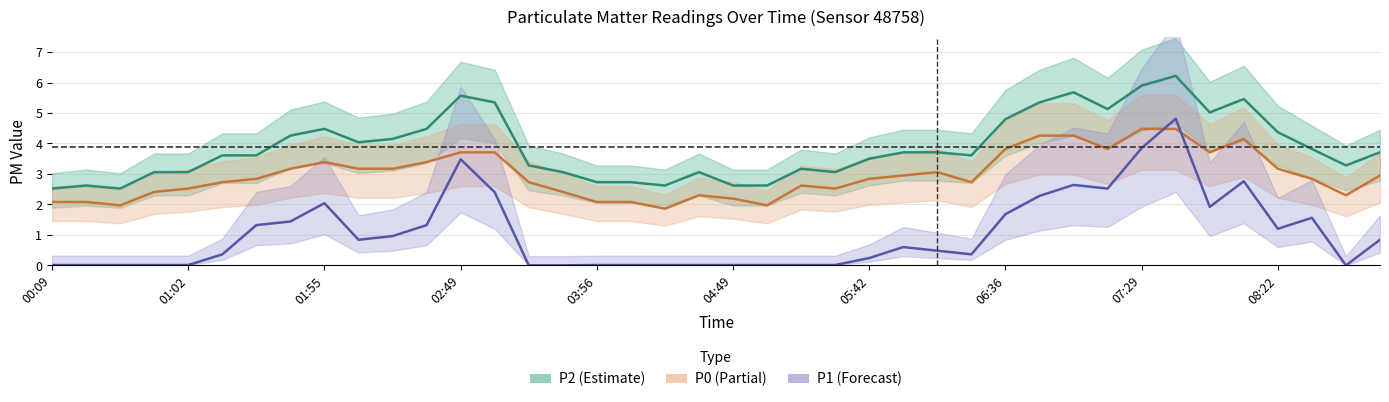

What are all the series names shown in the legend?

P2, P0, P1